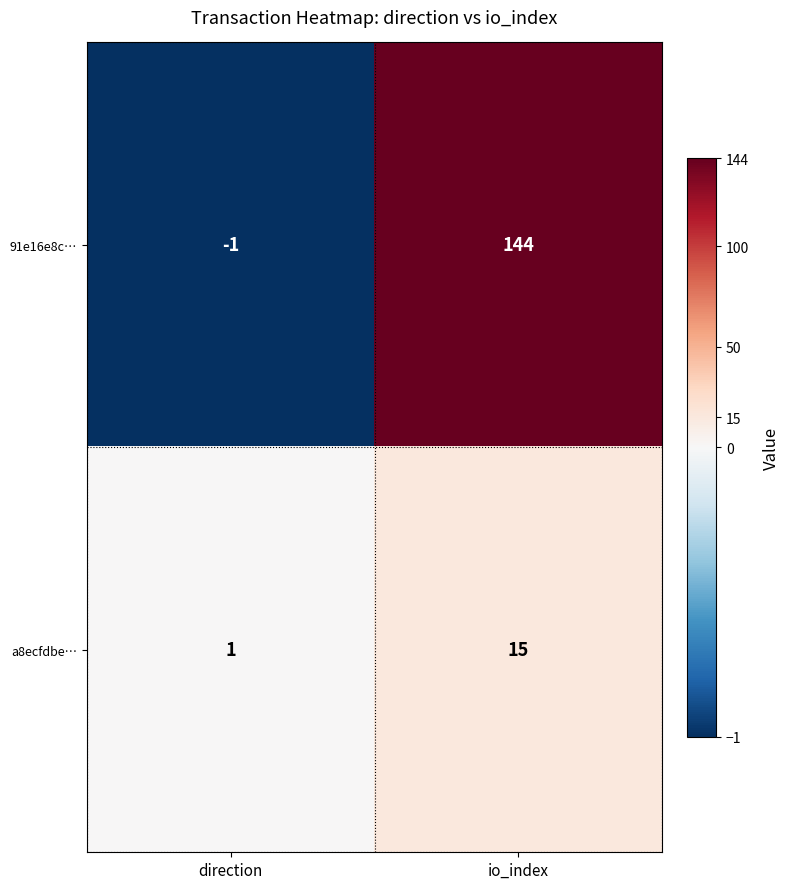

At which label is 91e16e8c… closest to 71?

direction